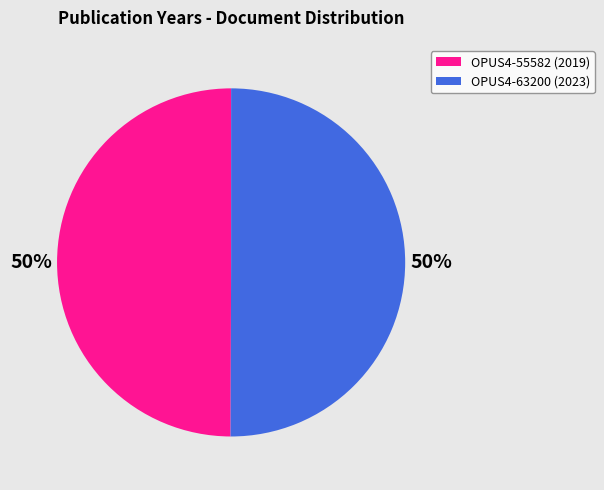

Approximately how many times larger is the value at OPUS4-63200 compared to OPUS4-55582?

1.0